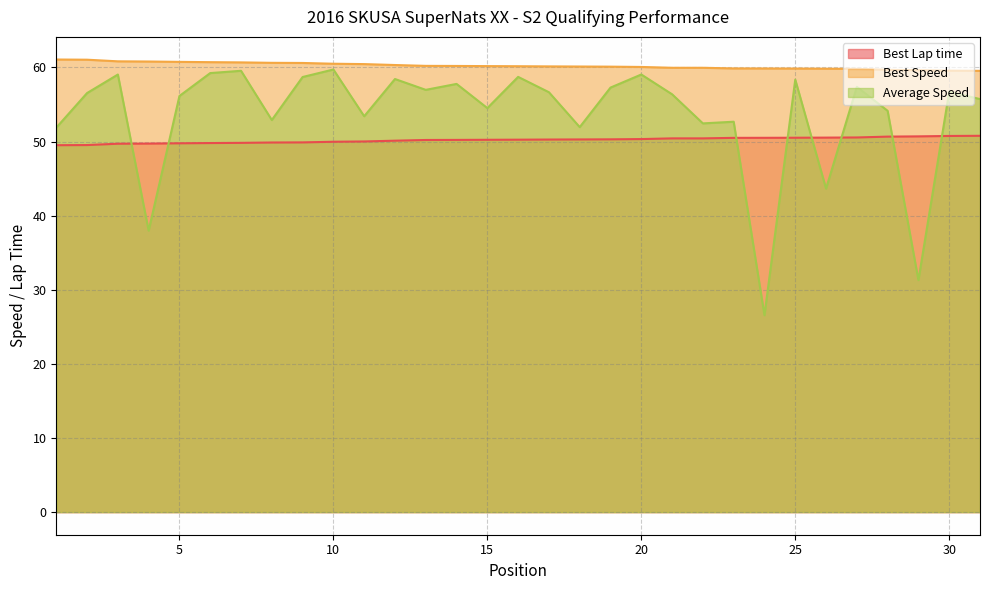

What is the difference between the maximum and second lowest values in the Average Speed series?

28.4